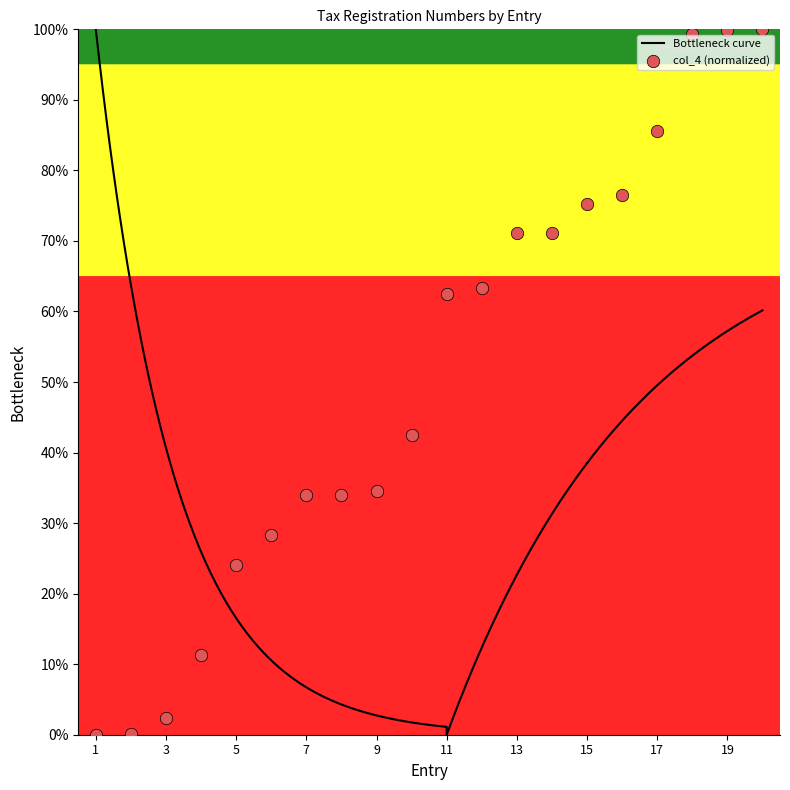

What is the change in value from 8 to 18?

+65.3